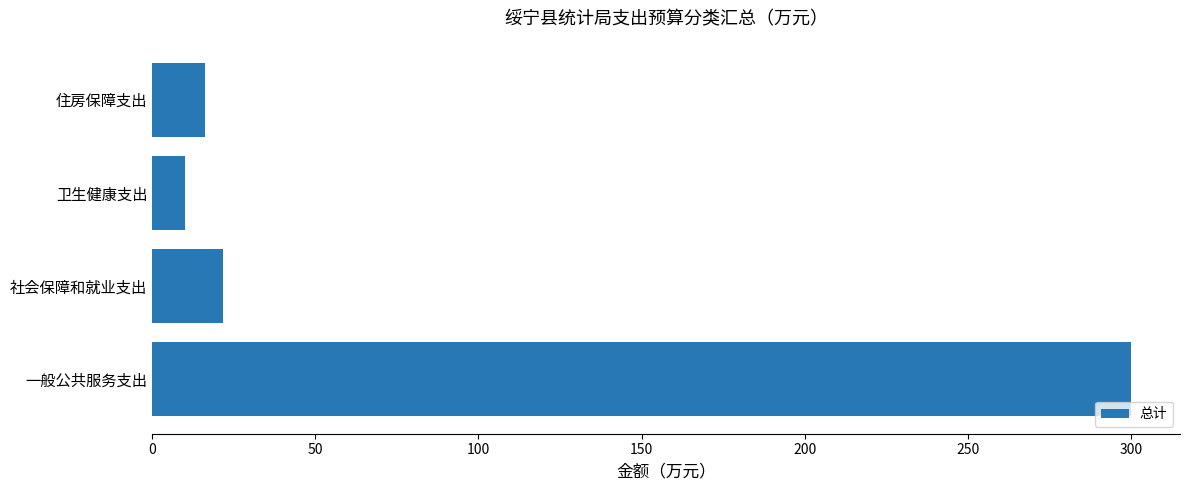

What is the average value?

87.0